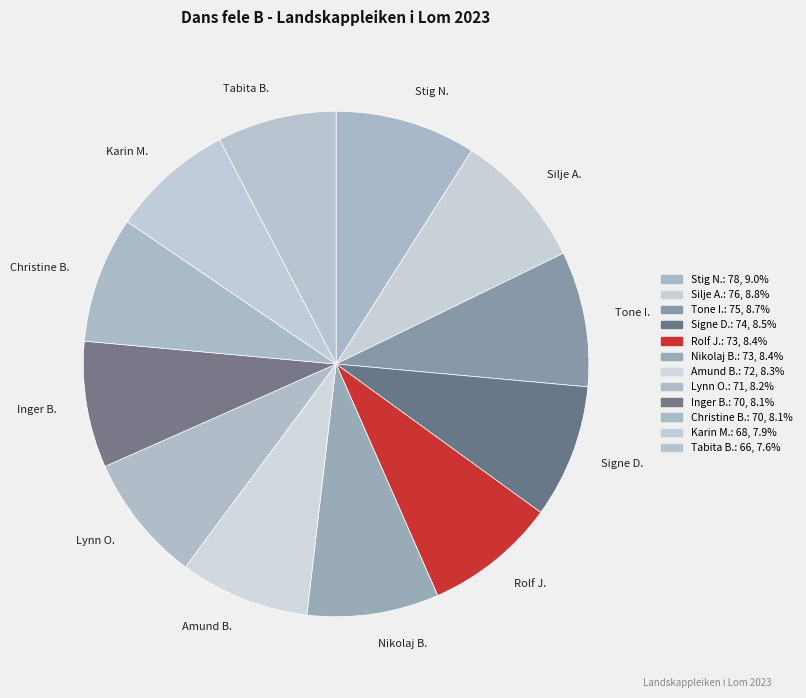

What is the ratio of the value at Amund B. to the value at Tabita B.?

1.1